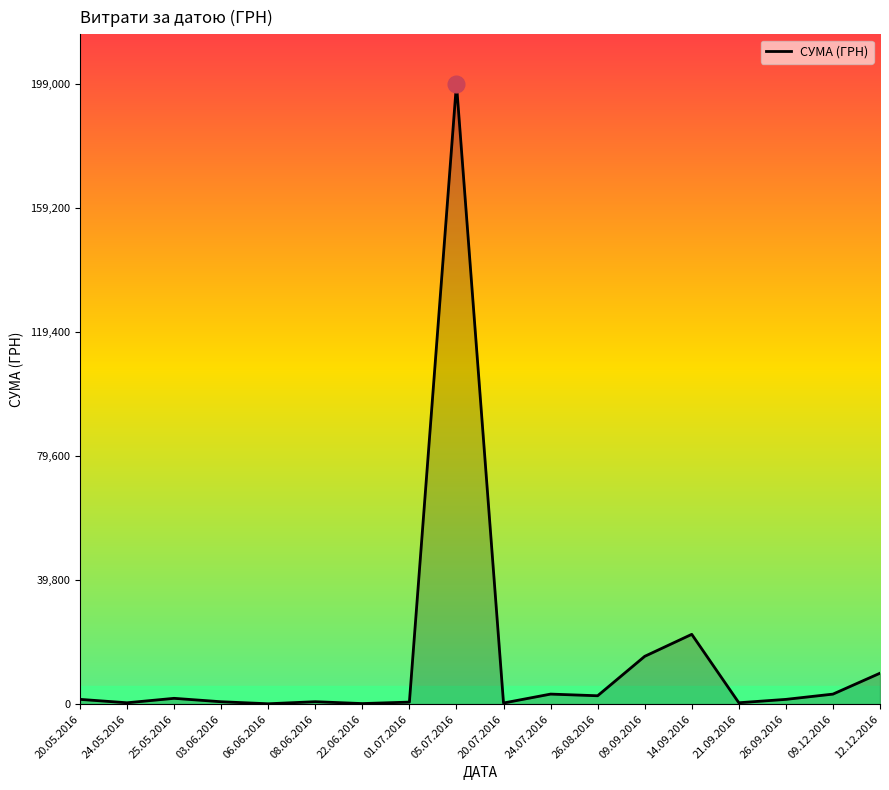

What is the maximum value shown in the chart?

199000.0